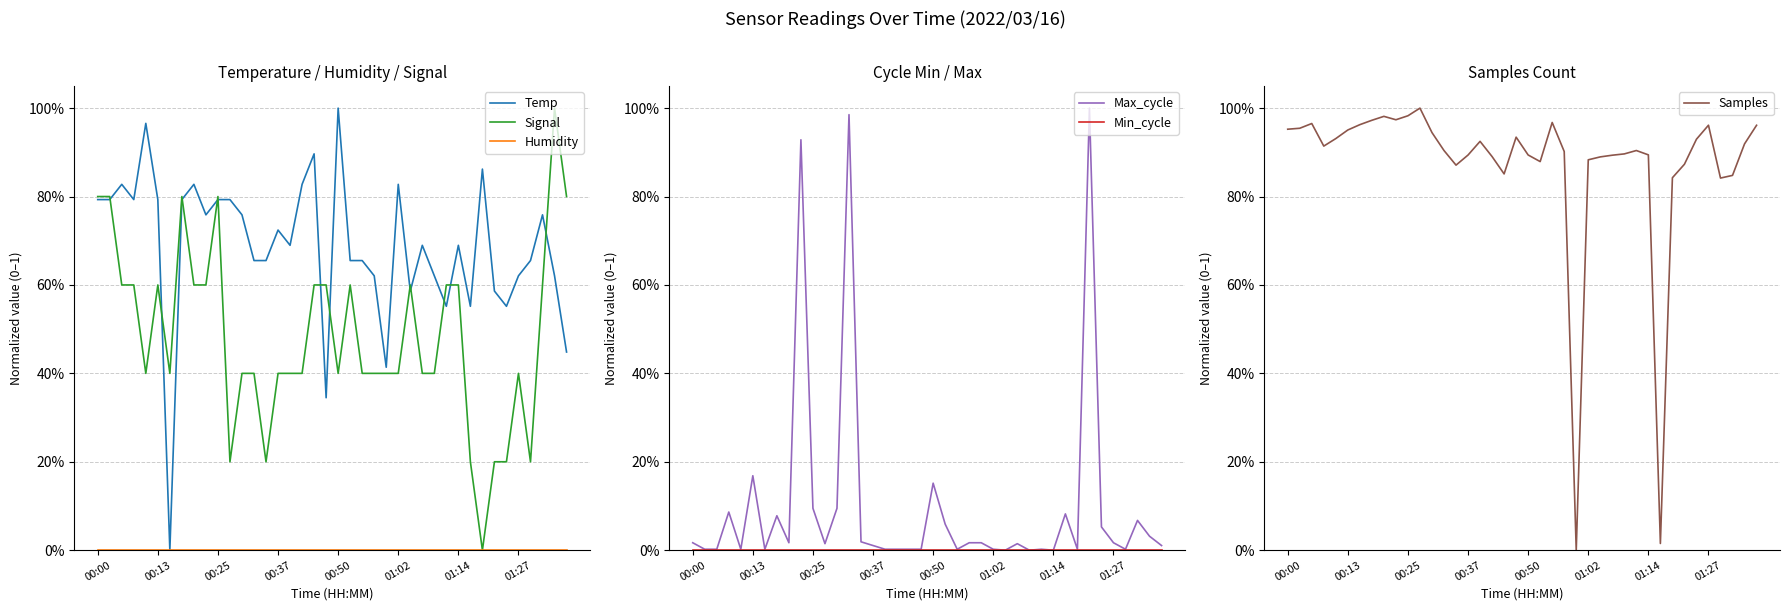

In Samples, how many points are higher than both neighbors (excluding endpoints)?

8